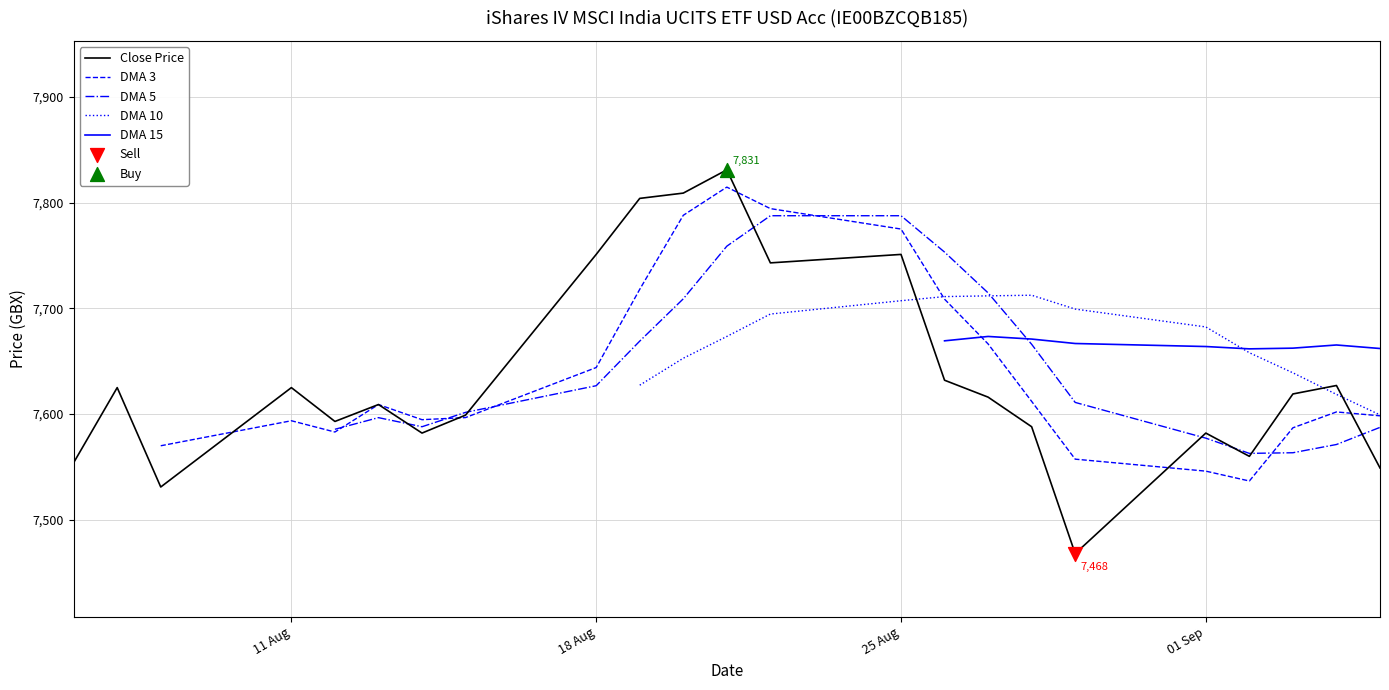

What is the minimum value for Close Price?

7468